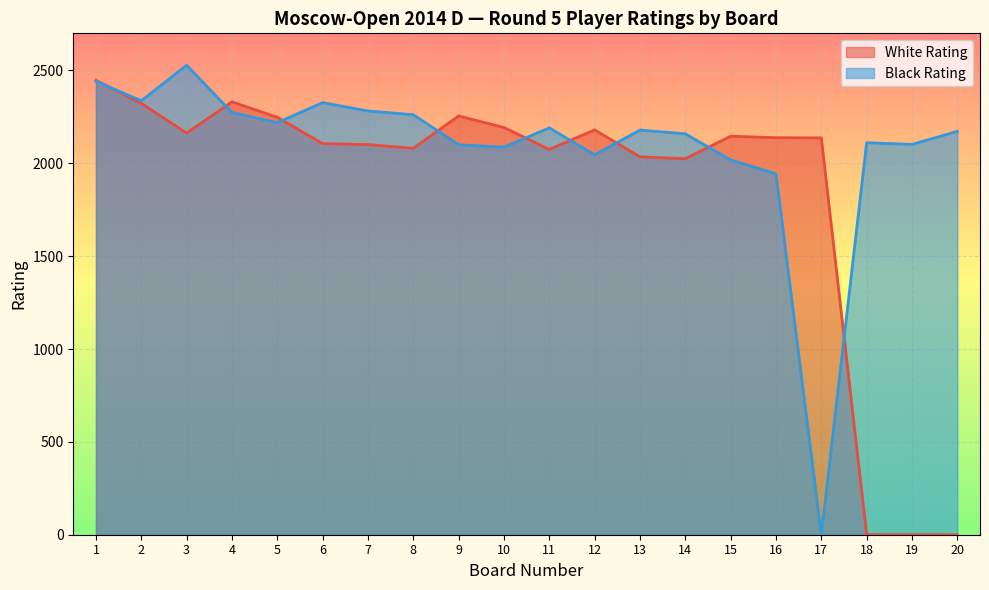

List the series in order of their peak value, highest first.

Black Rating, White Rating